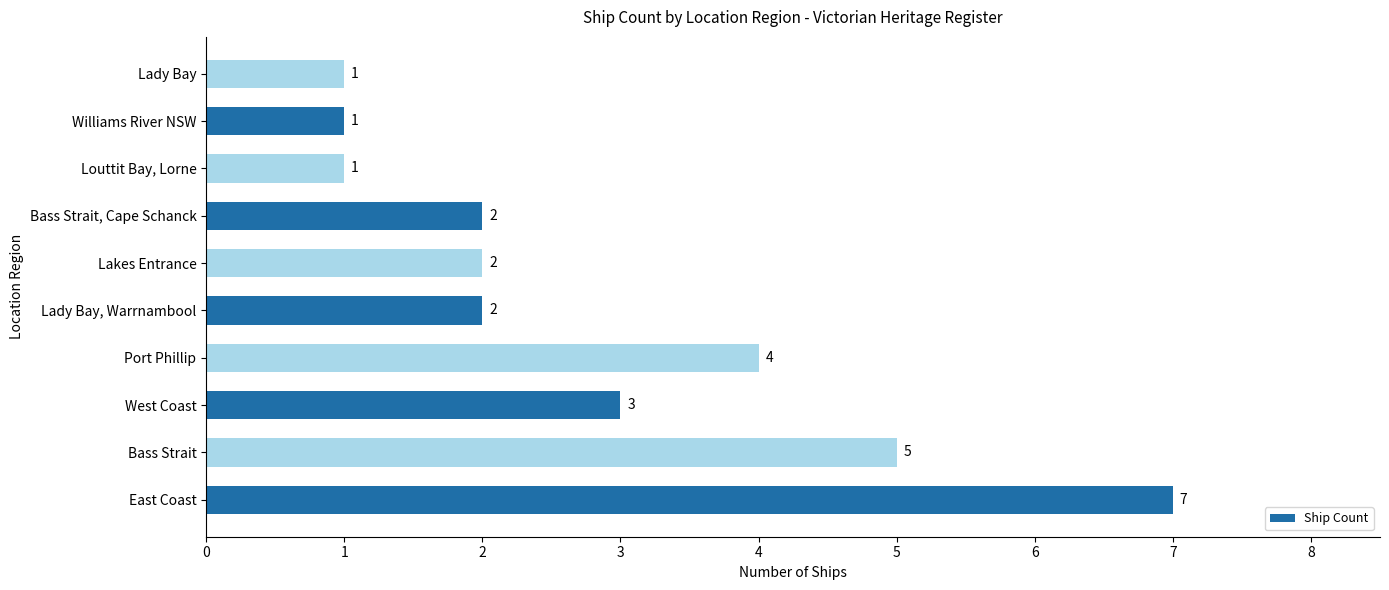

Reading top to bottom, list all the values displayed in this chart.

1	1	1	2	2	2	4	3	5	7